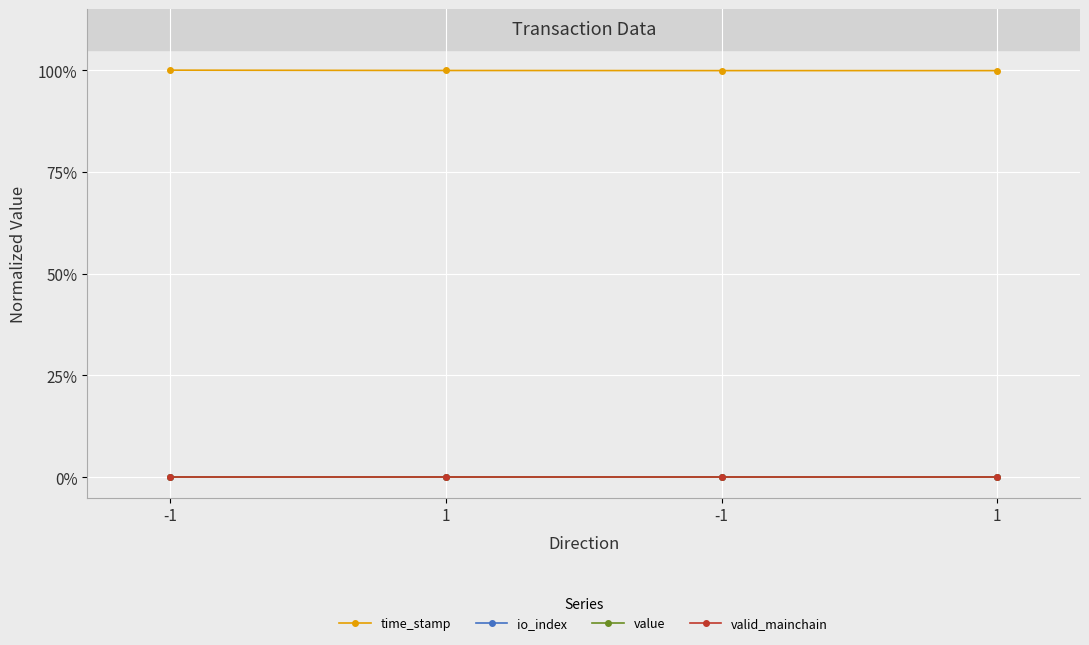

Between -1 and 1, which is larger?

-1